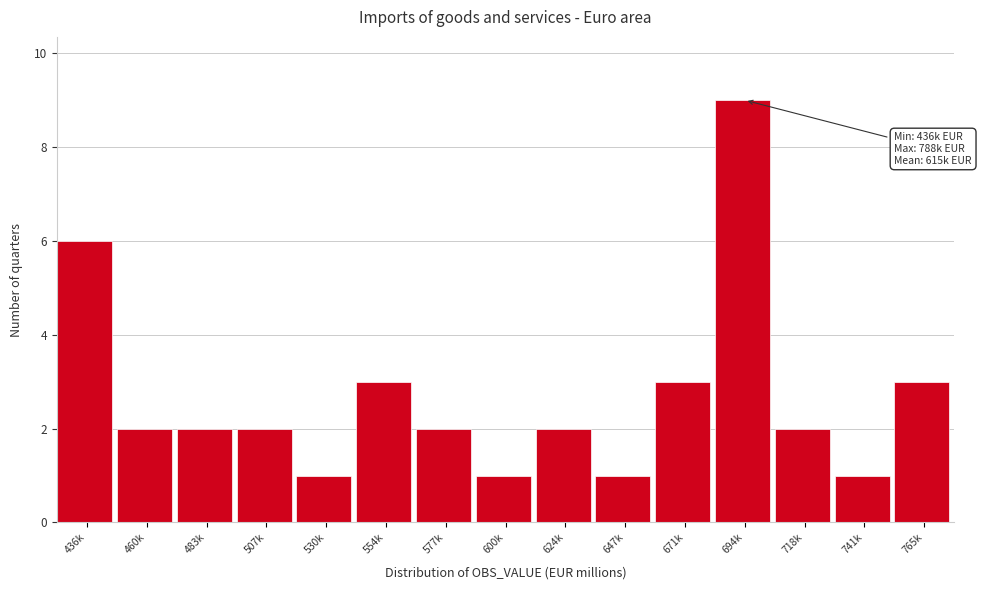

Reading right to left, what are all the values shown in this chart?

3	1	2	9	3	1	2	1	2	3	1	2	2	2	6